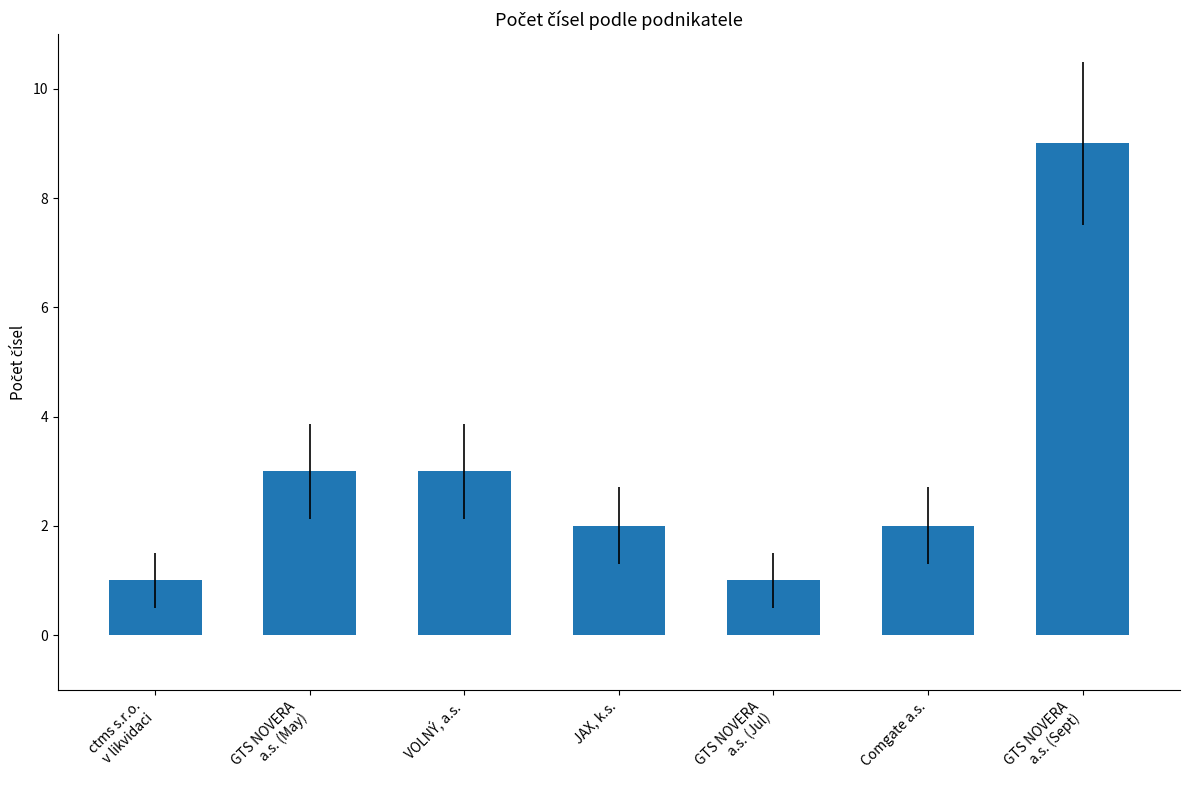

What is the change in value from ctms s.r.o.
v likvidaci to JAX, k.s.?

+1